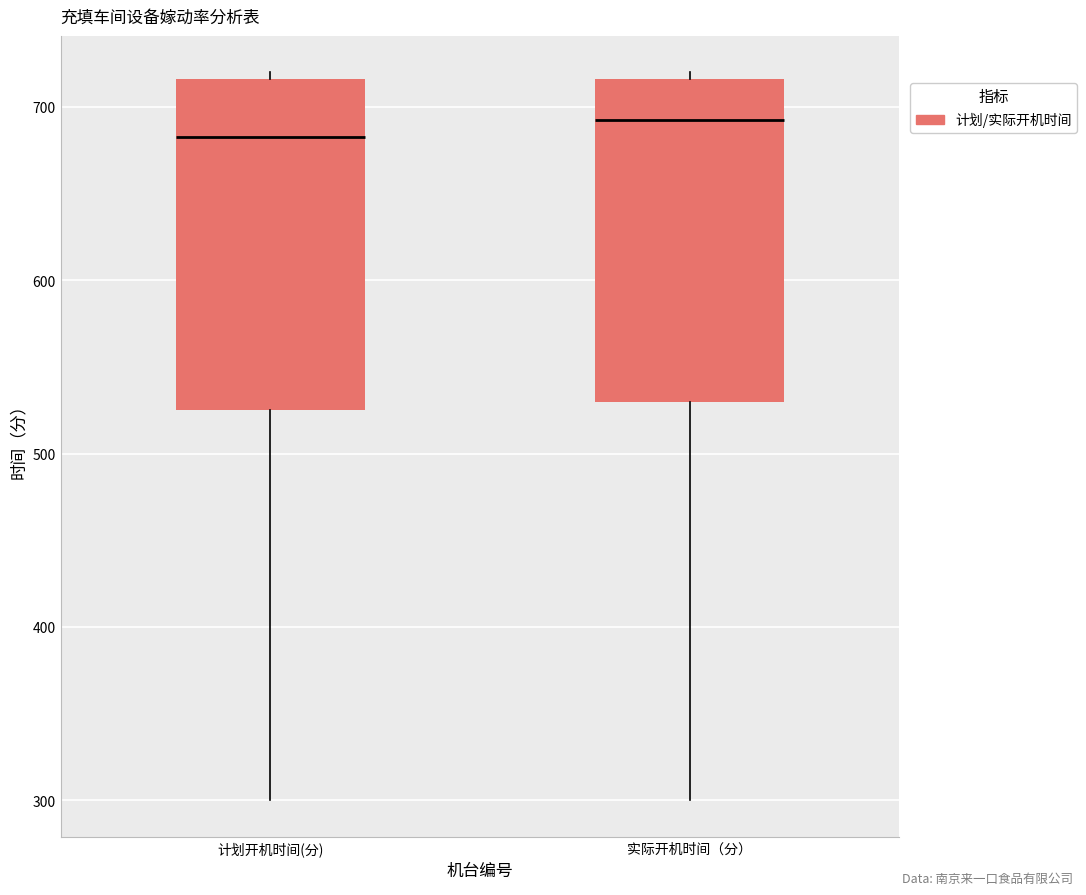

Reading left to right, read every box against the y-axis: the position of its median line, the range the box covers, and the ends of its whiskers. The values are not printed on the chart, so give them approximately, as read against the axis.

计划开机时间(分): median 680, box 530 to 720, whiskers 300 to 720 (just above the box's upper edge)
实际开机时间（分）: median 690, box 530 to 720, whiskers 300 to 720 (just above the box's upper edge)